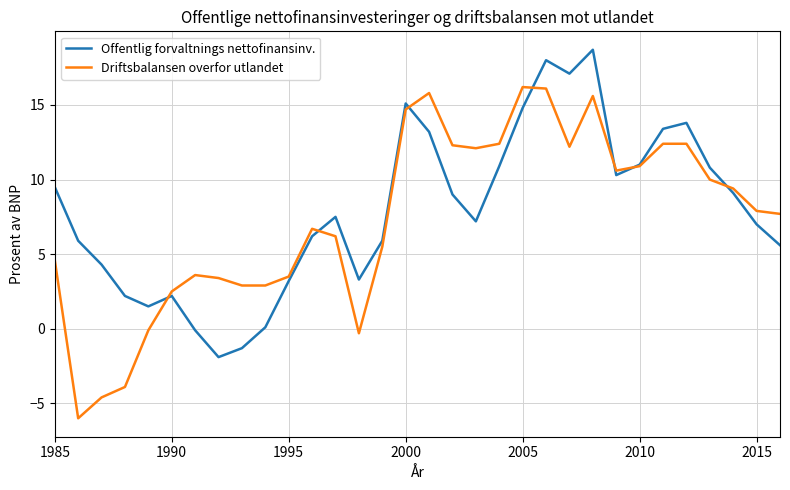

What are all the series names shown in the legend?

Offentlig forvaltnings nettofinansinv., Driftsbalansen overfor utlandet